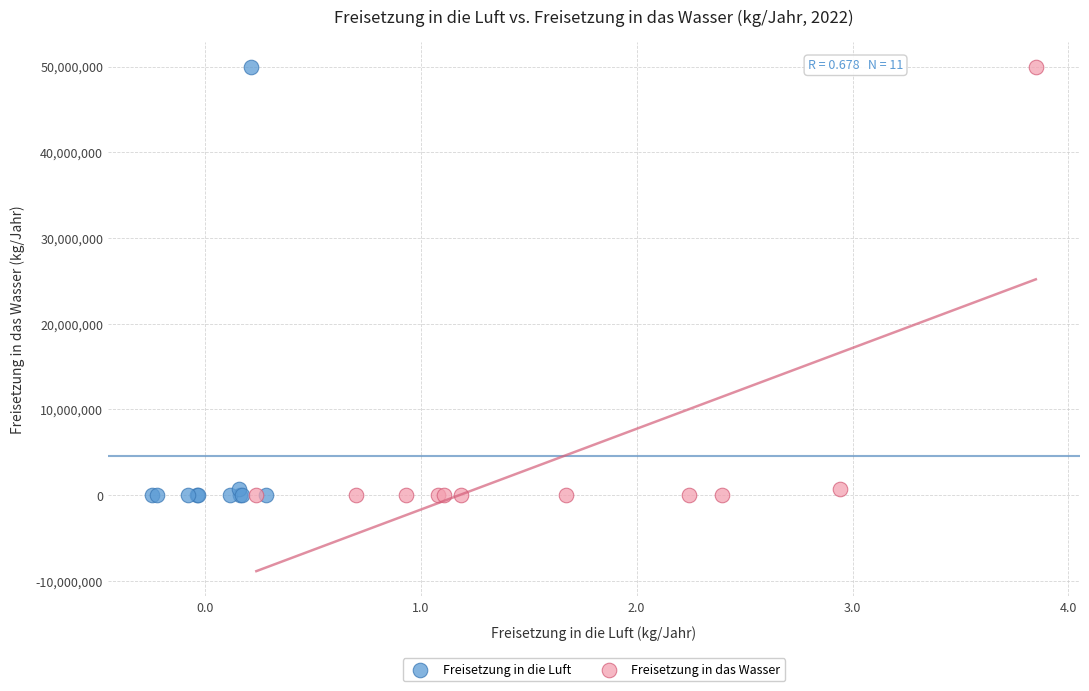

What are all the series names shown in the legend?

Freisetzung in die Luft, Freisetzung in das Wasser